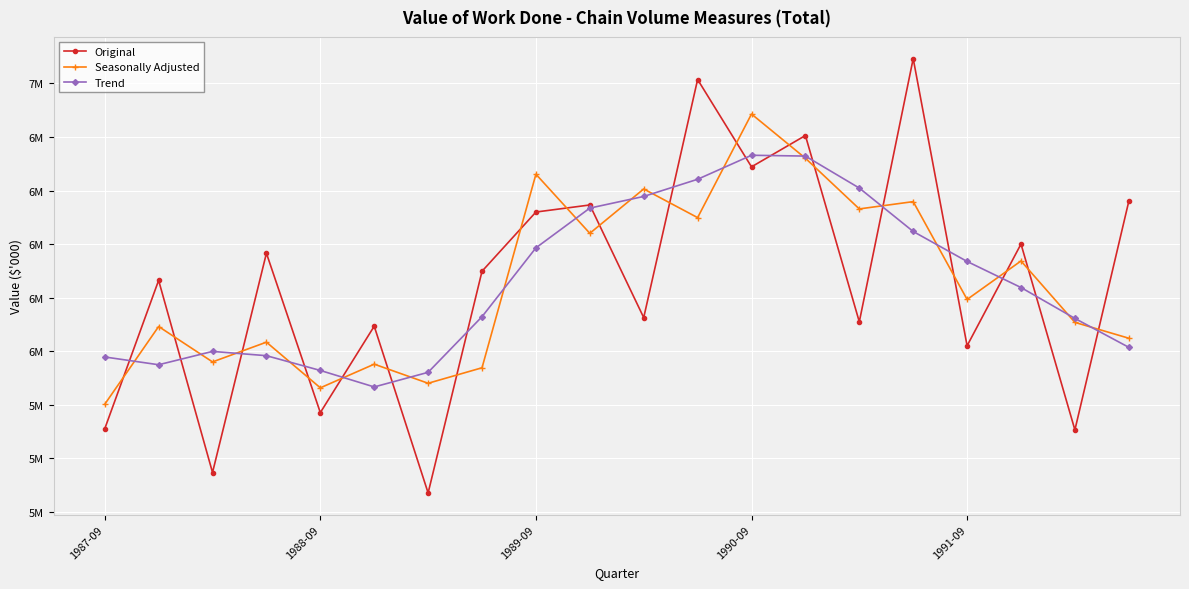

Does the chart have visible grid lines?

Yes